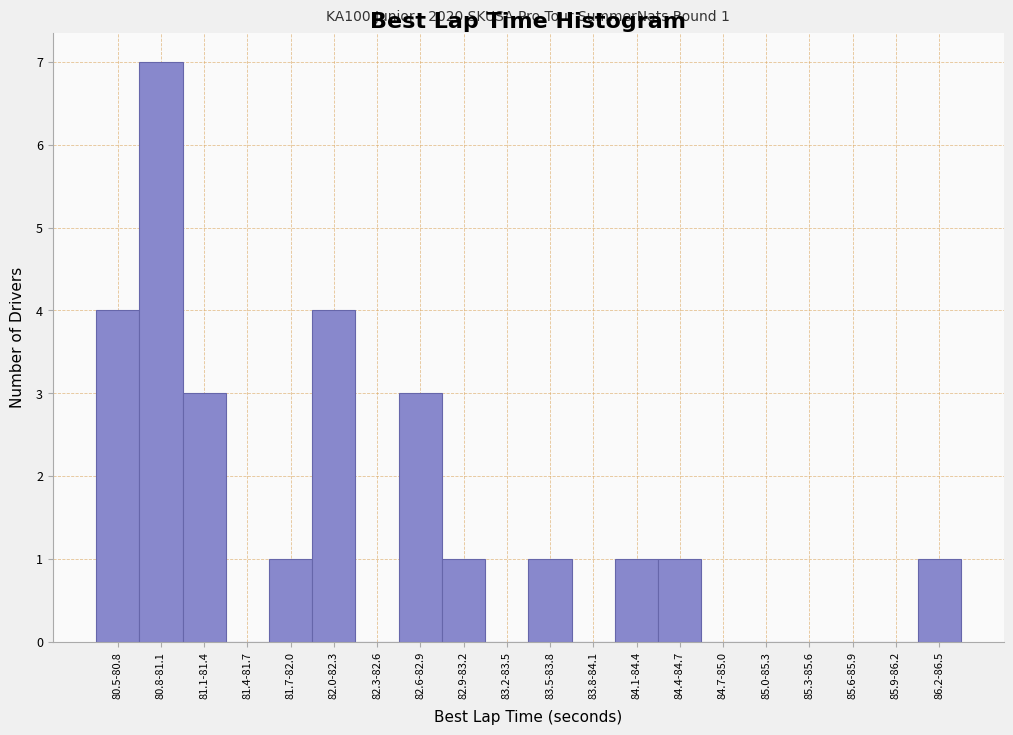

Reading left to right, extract all data points from this chart.

80.5-80.8=4	80.8-81.1=7	81.1-81.4=3	81.4-81.7=0	81.7-82.0=1	82.0-82.3=4	82.3-82.6=0	82.6-82.9=3	82.9-83.2=1	83.2-83.5=0	83.5-83.8=1	83.8-84.1=0	84.1-84.4=1	84.4-84.7=1	84.7-85.0=0	85.0-85.3=0	85.3-85.6=0	85.6-85.9=0	85.9-86.2=0	86.2-86.5=1